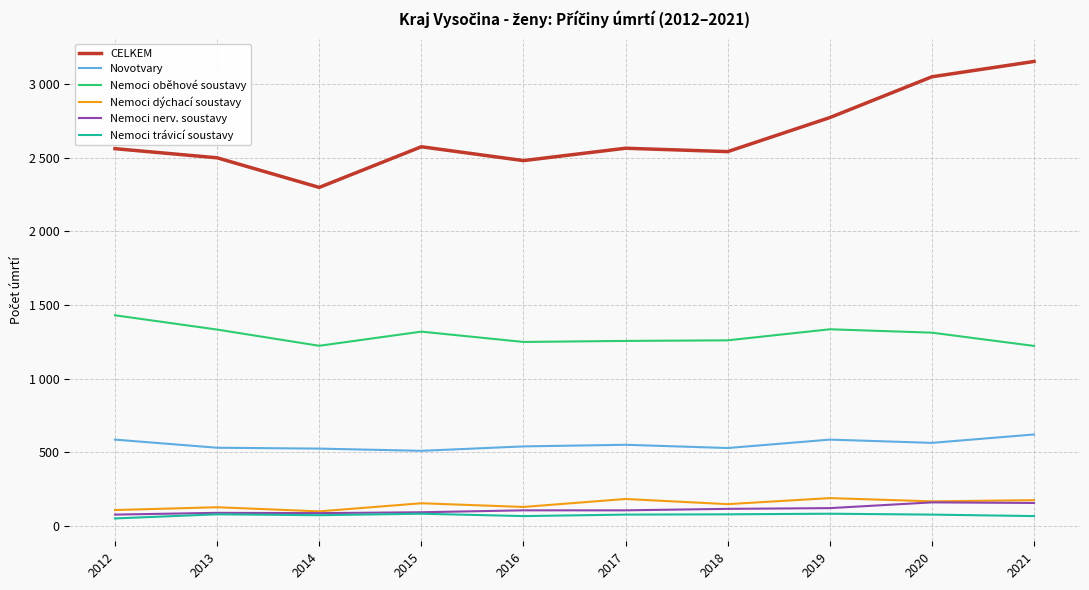

Does the chart display data point markers on the line(s)?

No